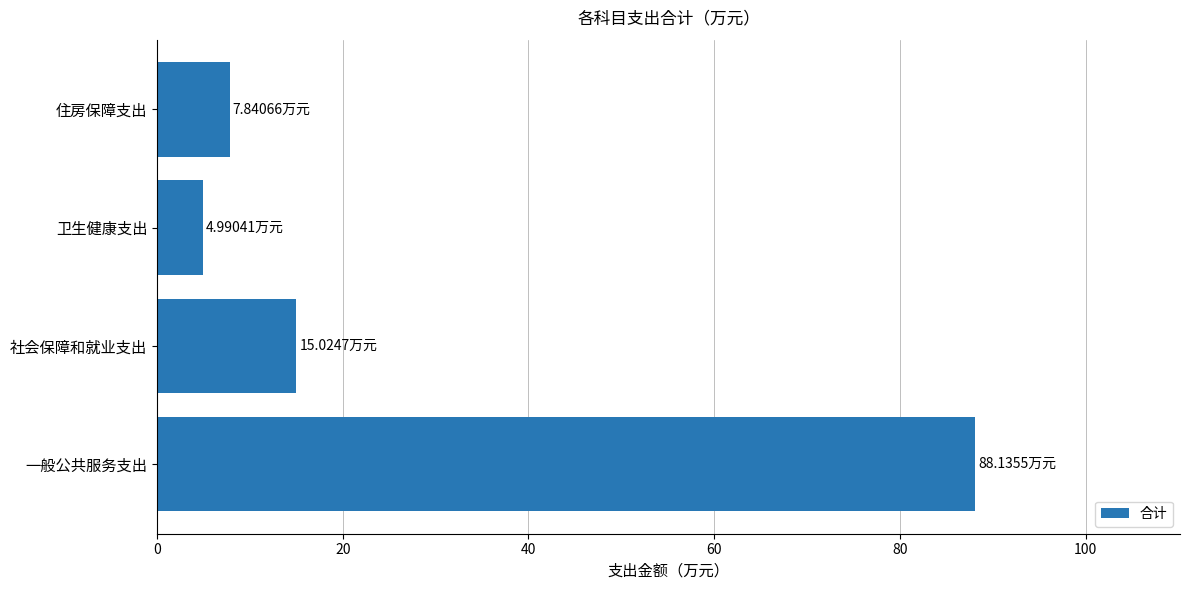

What is the sum of all values?

116.0